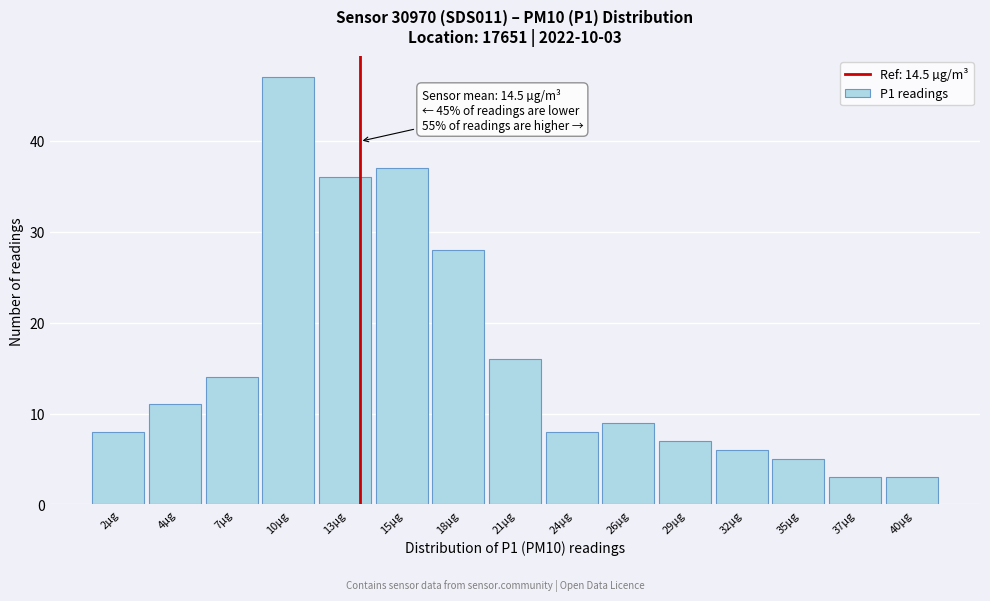

Reading left to right, extract all data points from this chart.

8	11	14	47	36	37	28	16	8	9	7	6	5	3	3